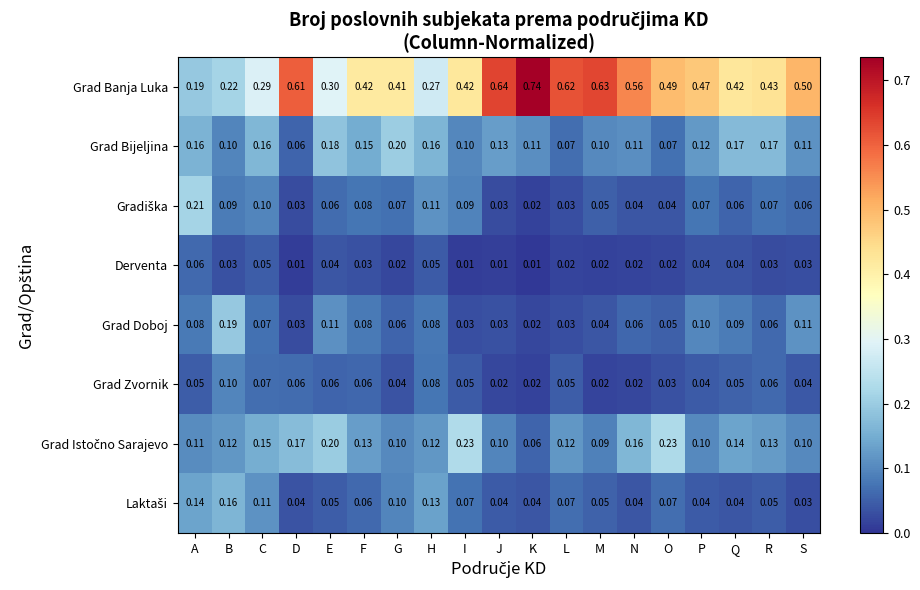

Where is Grad Bijeljina nearest to the value 0?

D